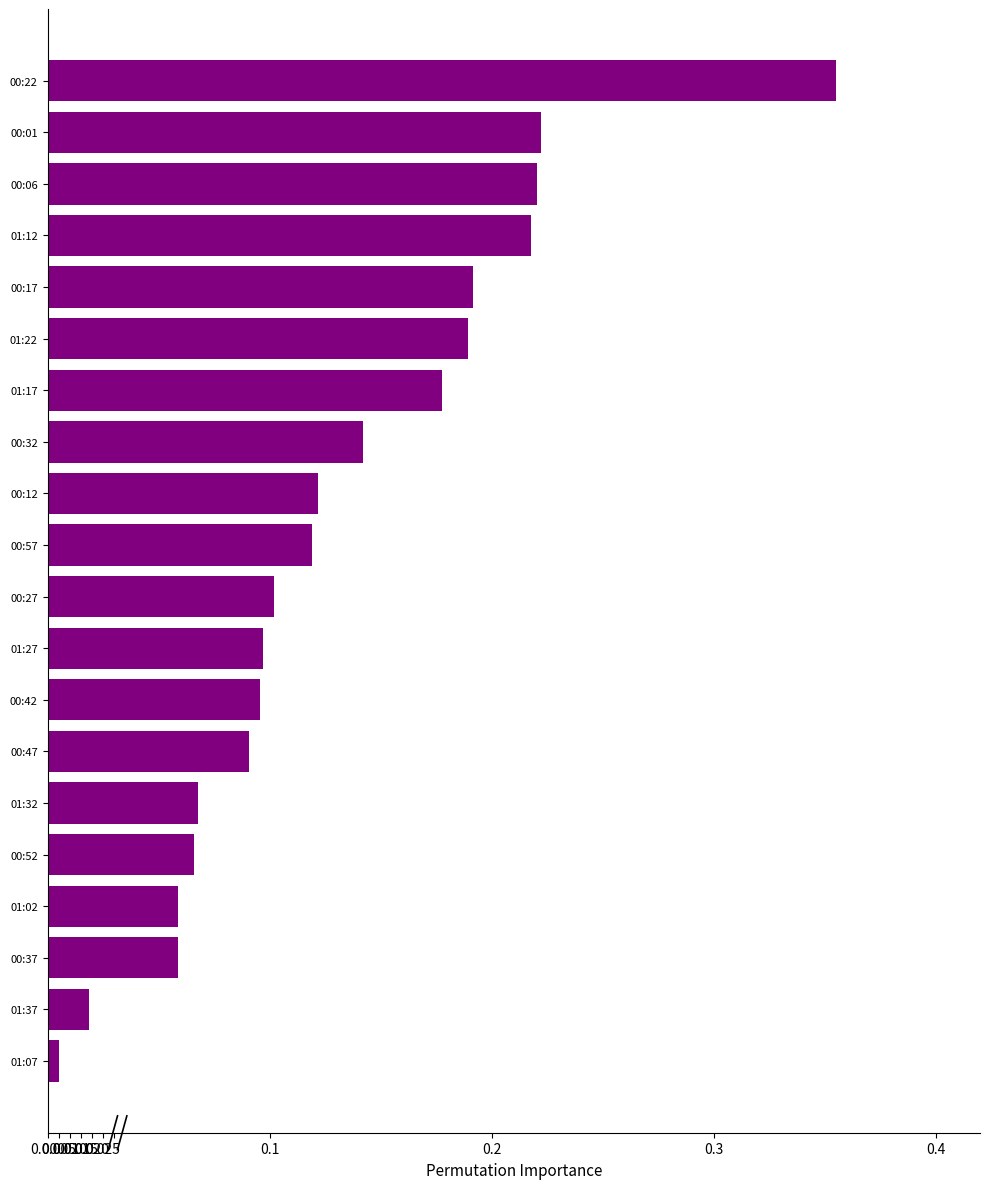

What is the label of the 15th bar from the bottom?

01:22